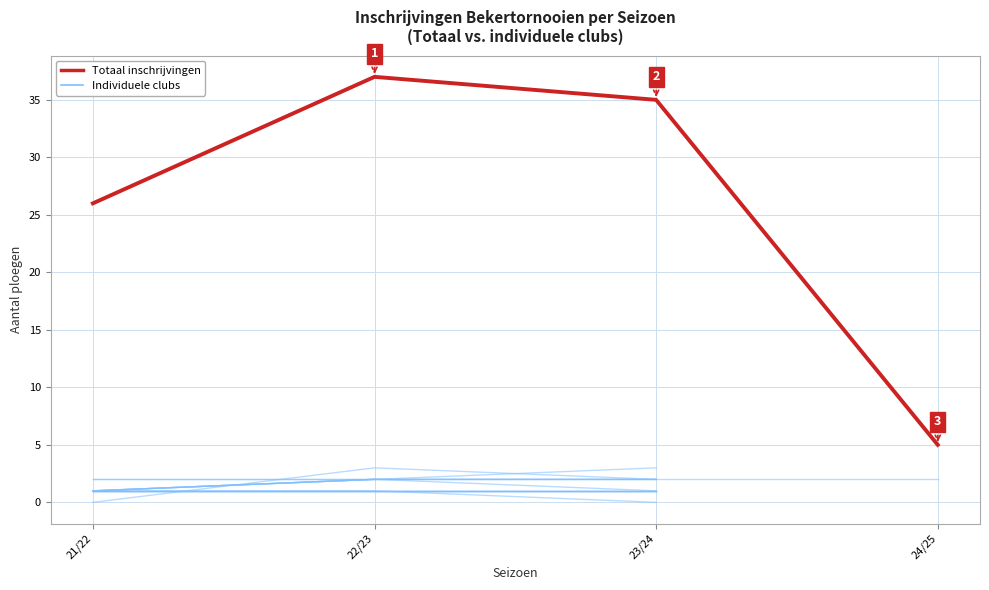

What is the change in value from 21/22 to 24/25?

-21